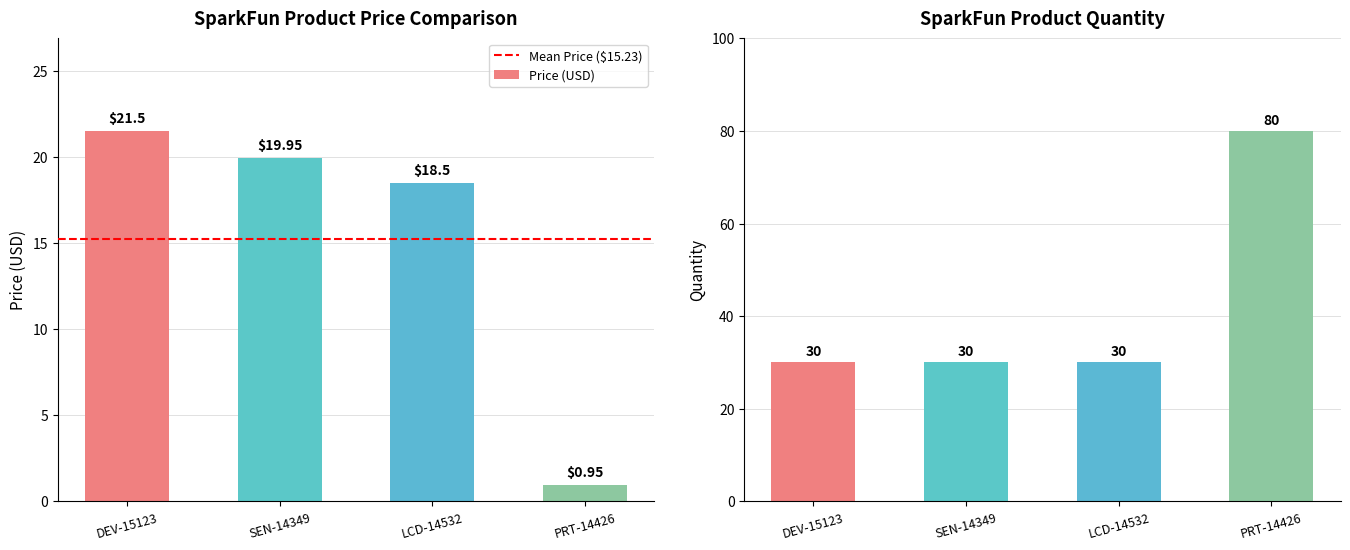

How many data points in Price (USD) are above 19?

2